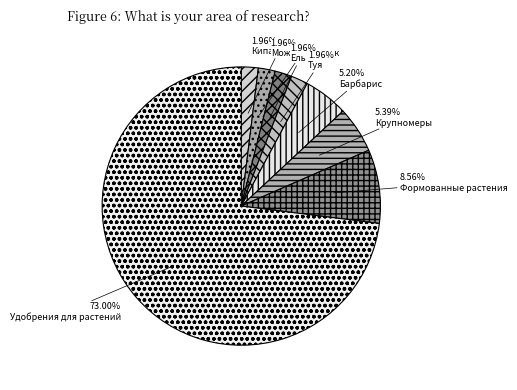

Which category has the biggest portion of the pie?

Удобрения для растений